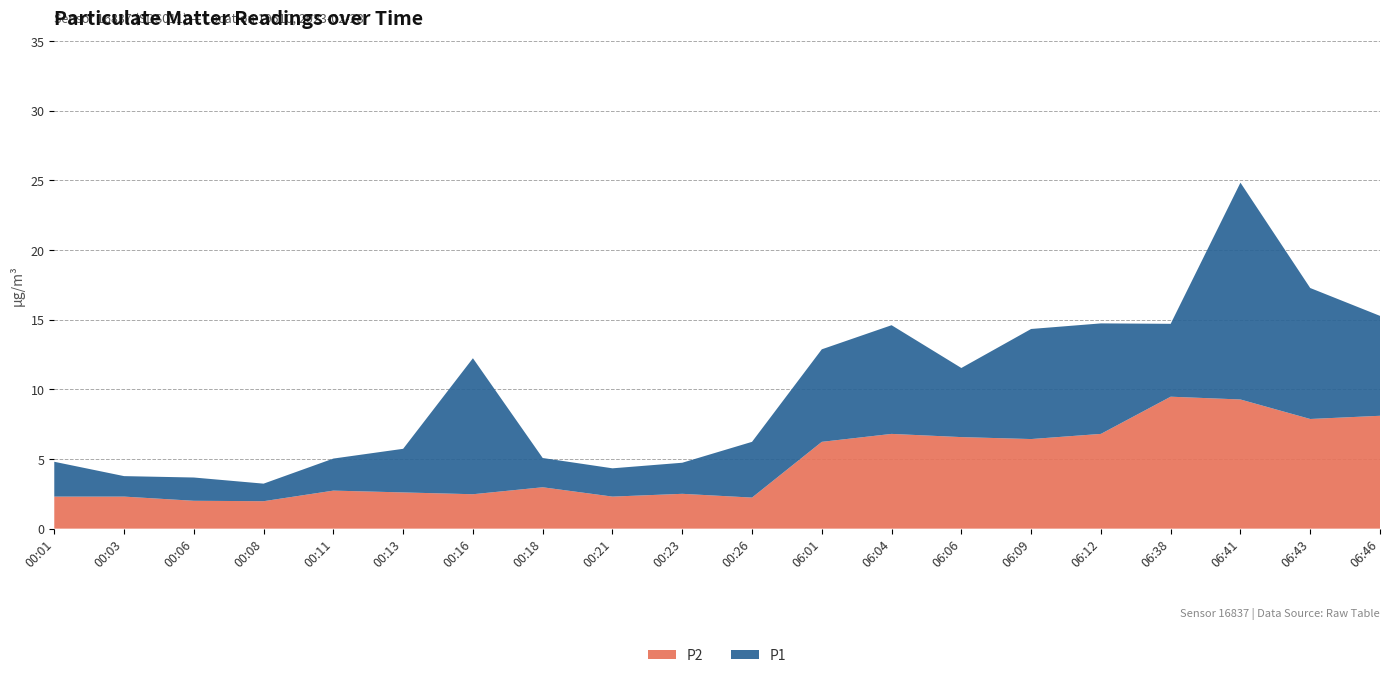

What is the total value across all series at 06:46?

15.3